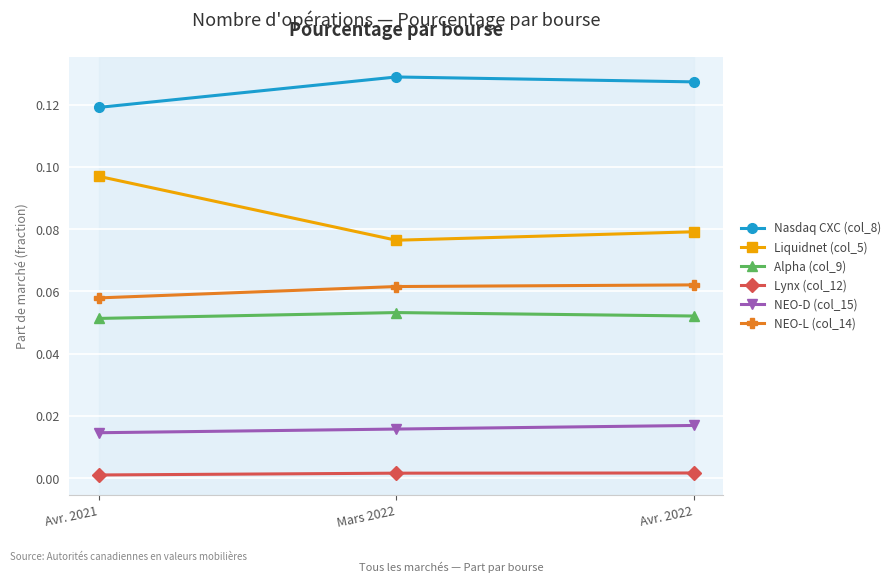

What is the spread (max minus min) of values at Mars 2022?

0.1